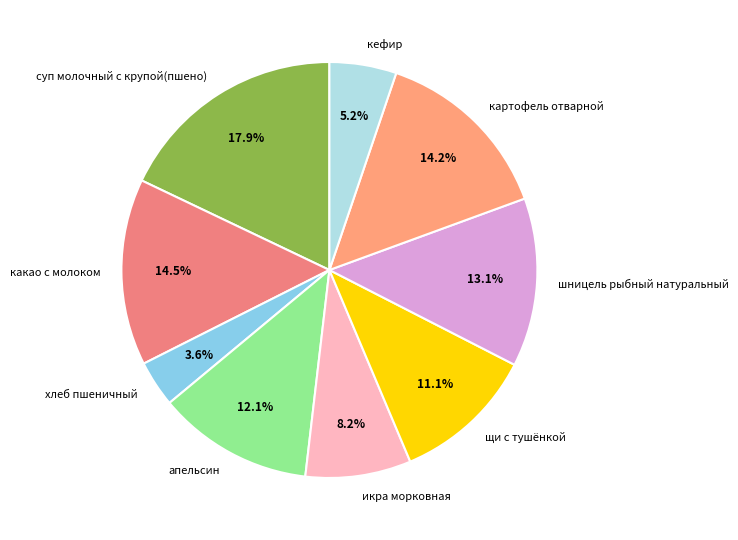

Which category has the smallest portion of the pie?

хлеб пшеничный